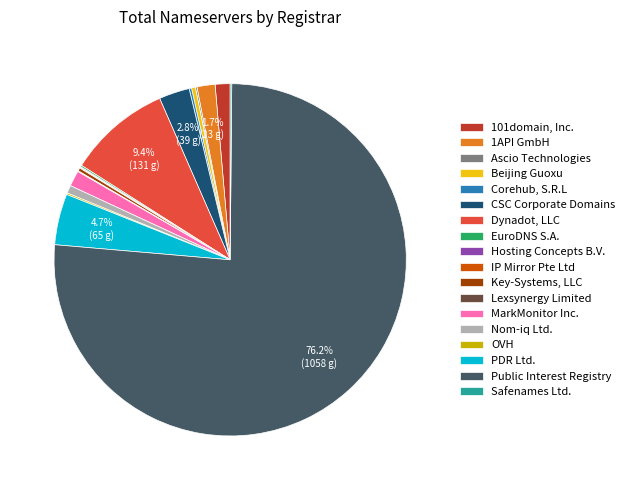

Which category has the biggest portion of the pie?

Public Interest Registry